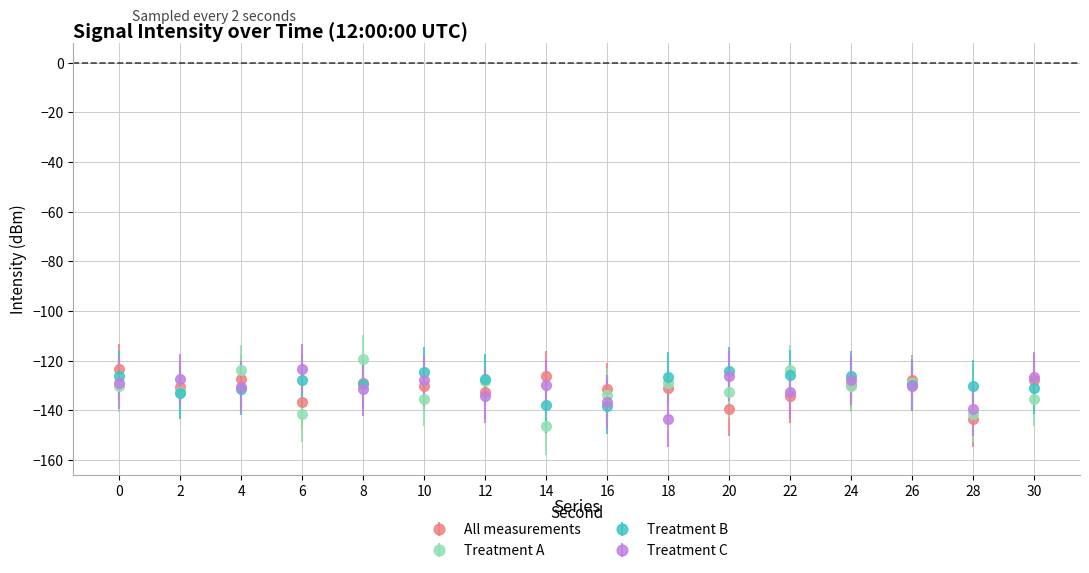

True or false: Treatment C has a value of -40.6 at 30.

False